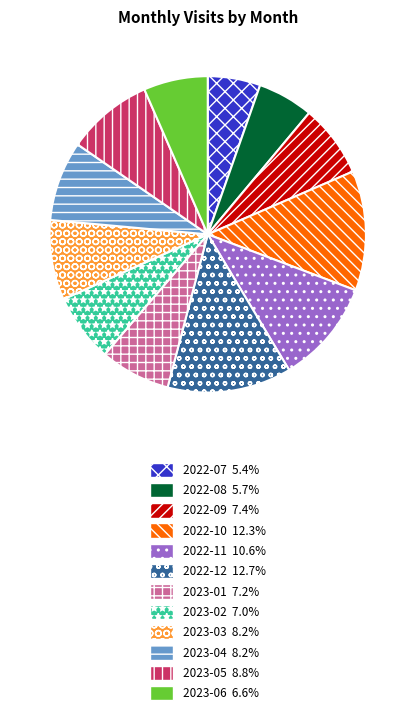

Does 2022-10 represent more than half of the total?

No